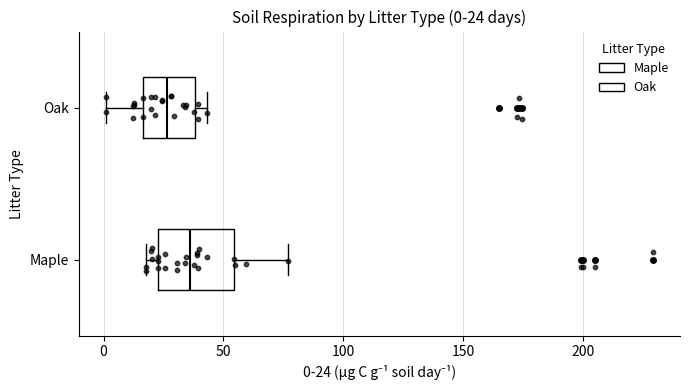

Which box's median line is the furthest to the left?

Oak